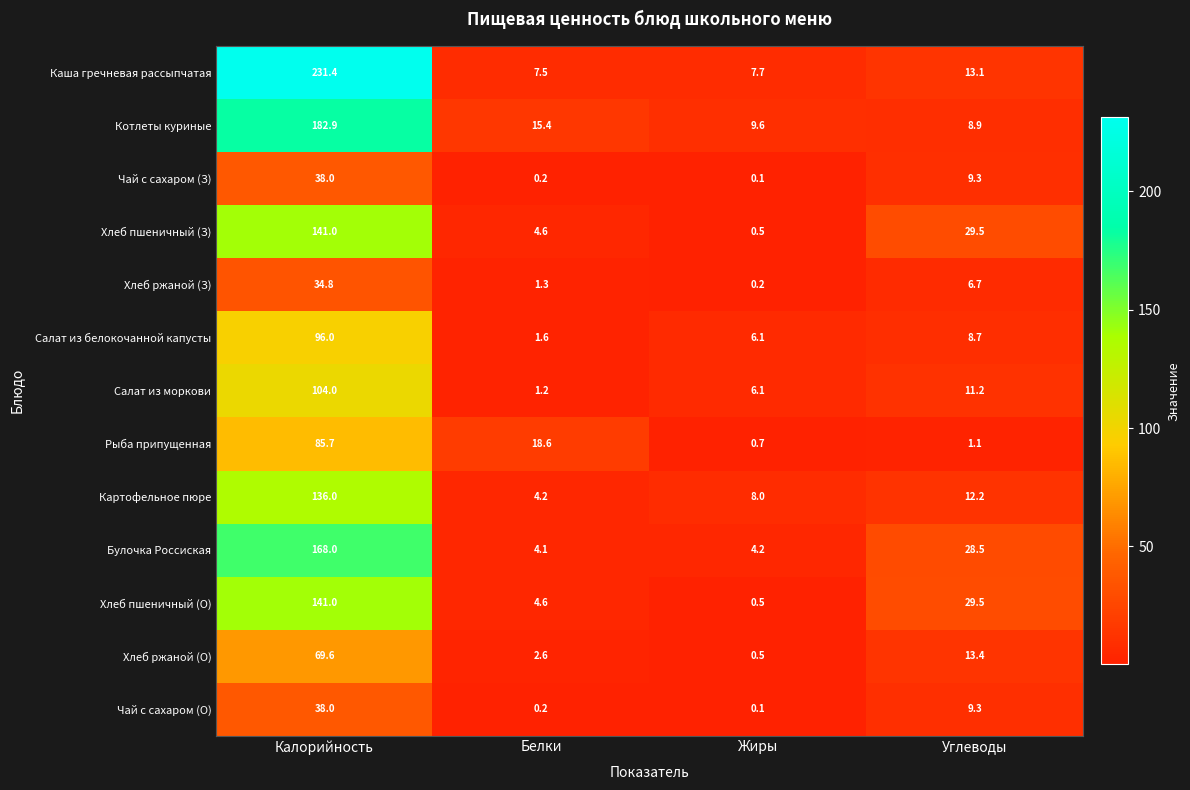

At which category is the sum across all series the highest?

Калорийность